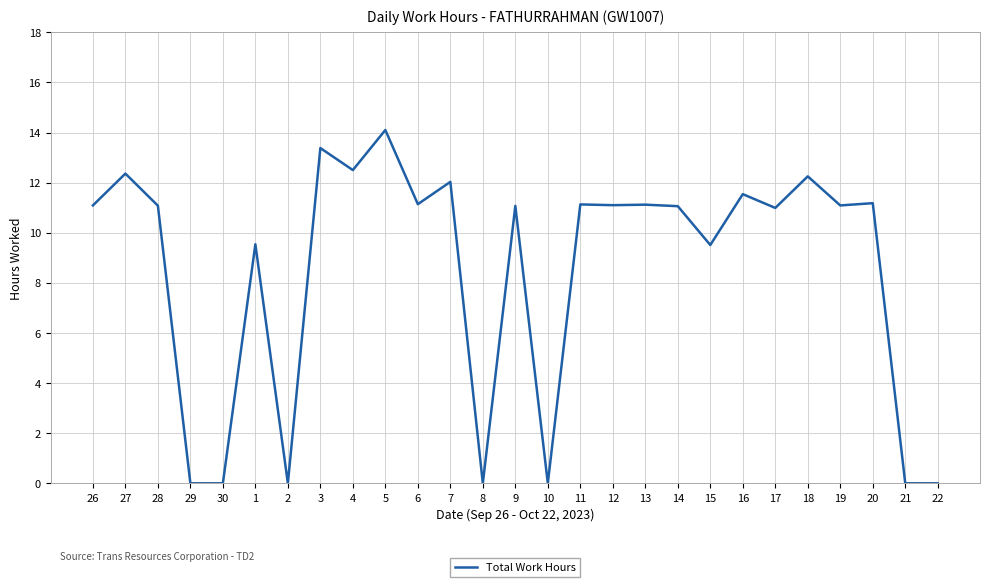

Approximately how many times larger is the value at 28 compared to 26?

1.0